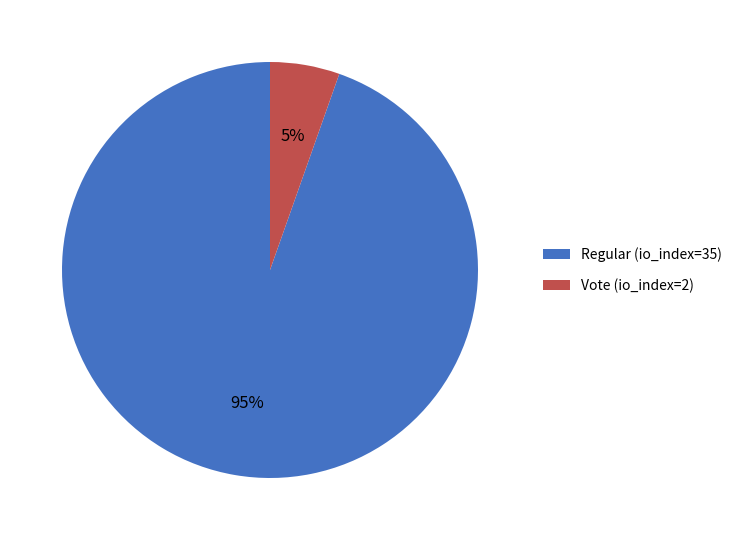

Rank the categories by value from lowest to highest.

Vote (io_index=2), Regular (io_index=35)